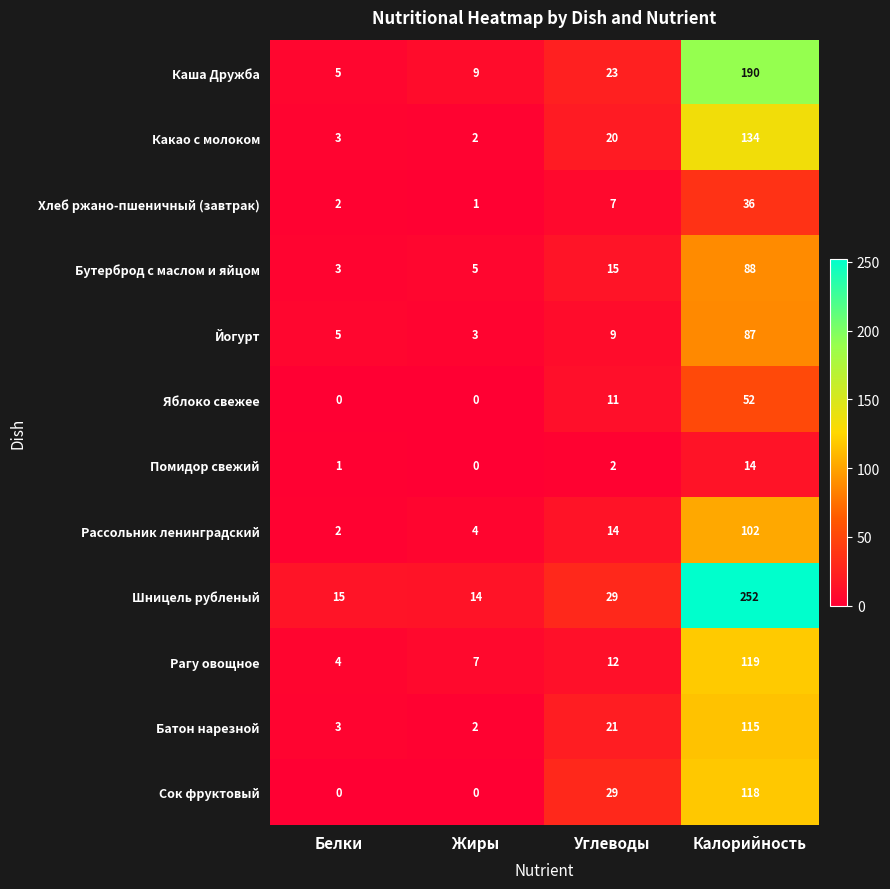

What is the greatest value displayed?

252